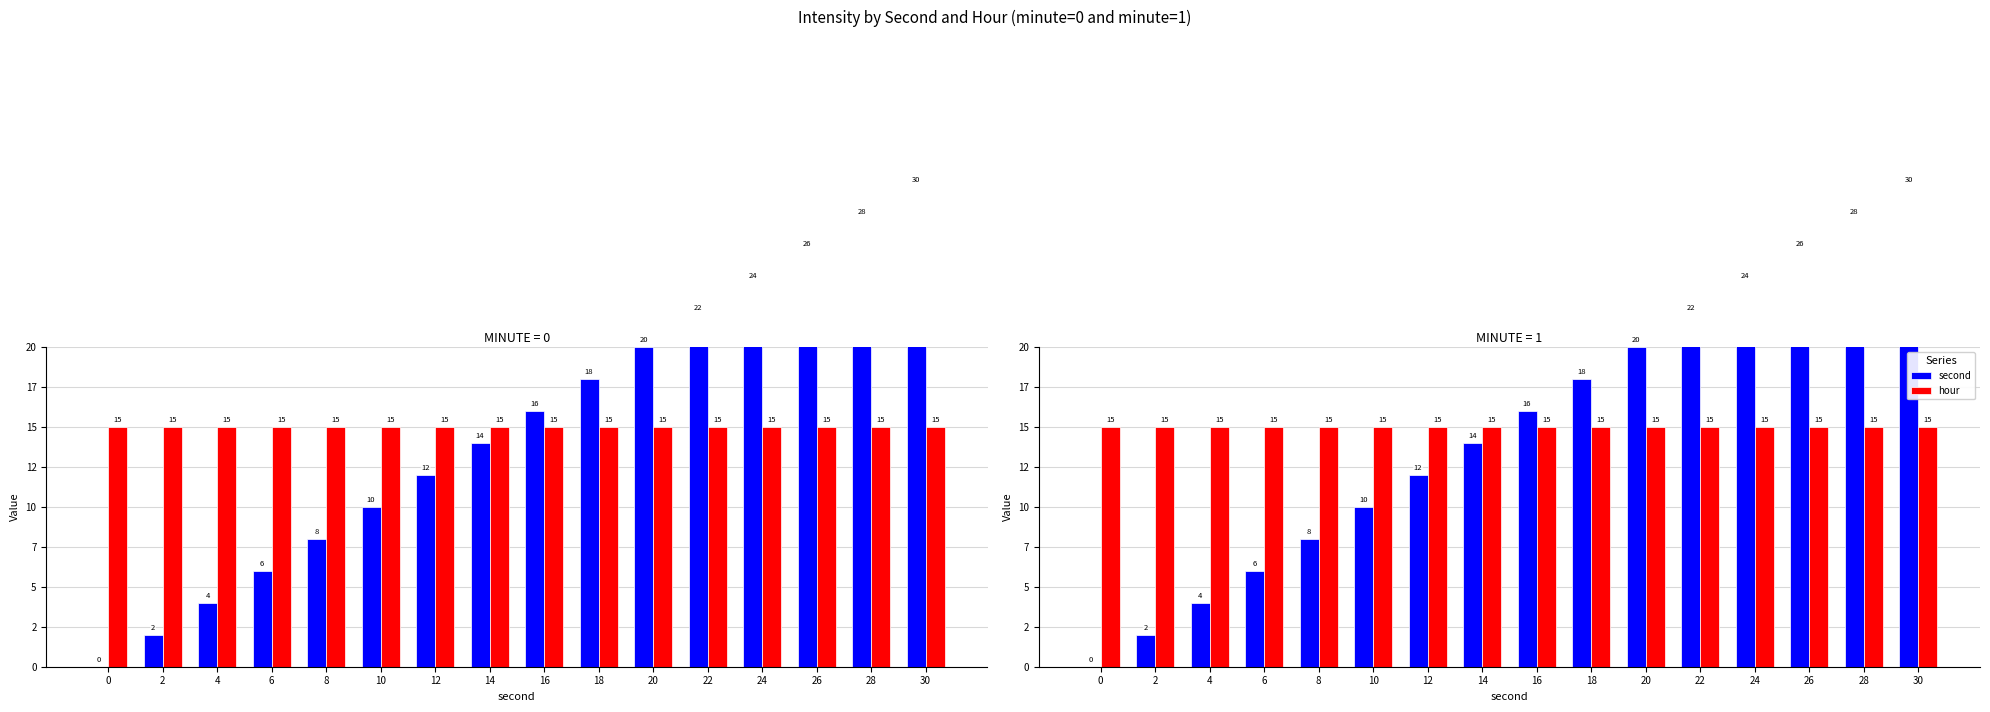

Rank the series by their maximum value, from highest to lowest.

second, hour